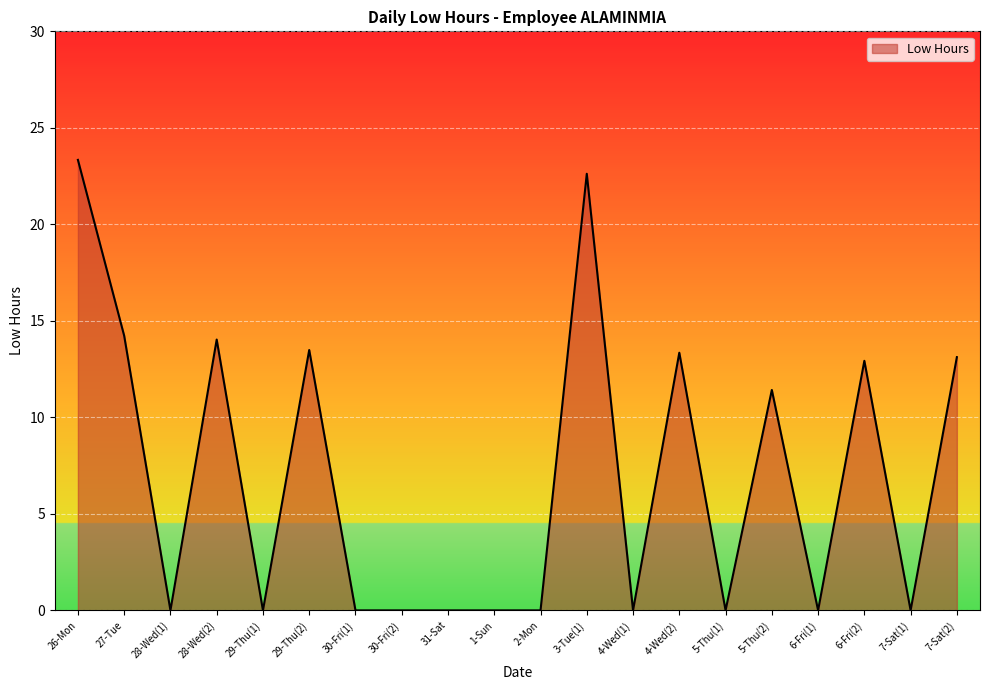

What position from the left is 28-Wed(1)?

3